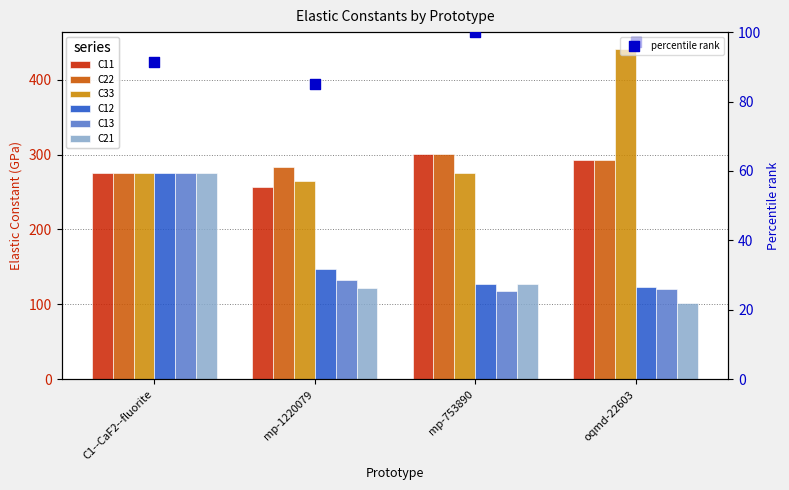

Which series reaches the maximum Y coordinate?

C33